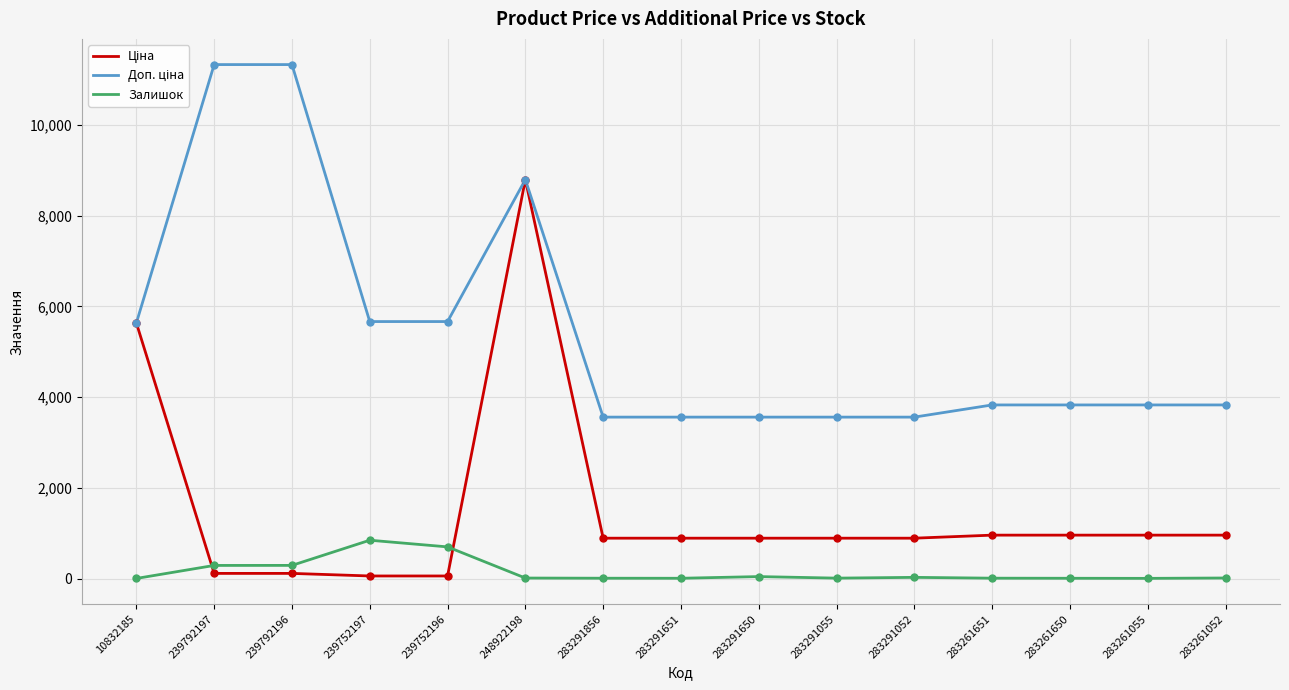

What is the highest value of the Залишок series?

845.0